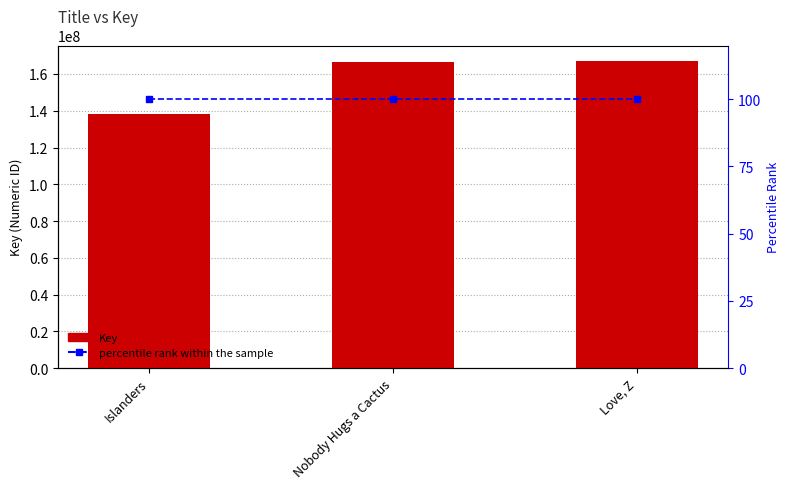

What is the value of the percentile rank within the sample bar at the 1st from the left?

100